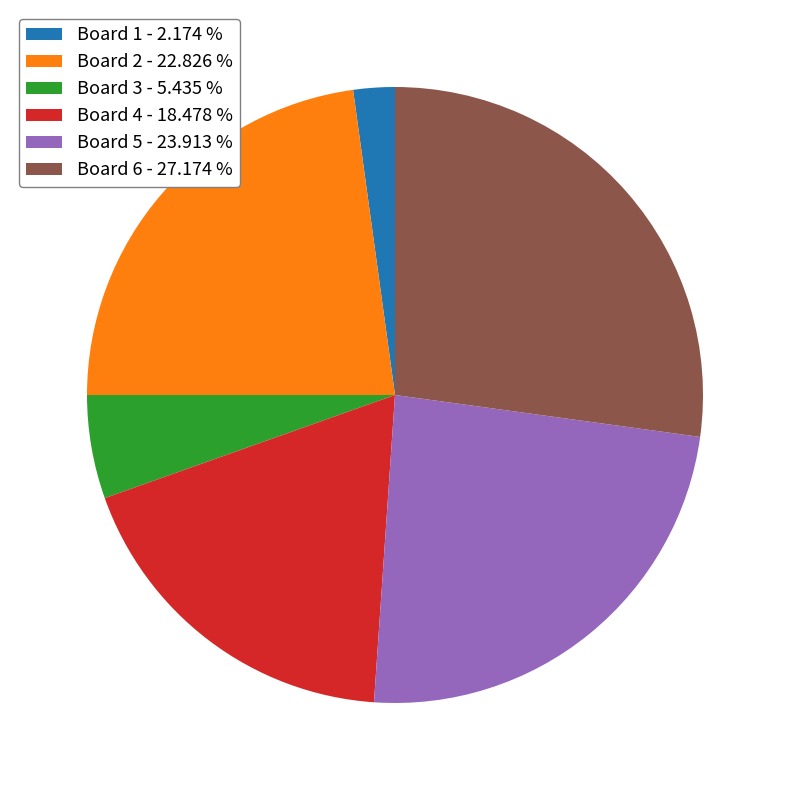

Does any single category account for the majority?

No